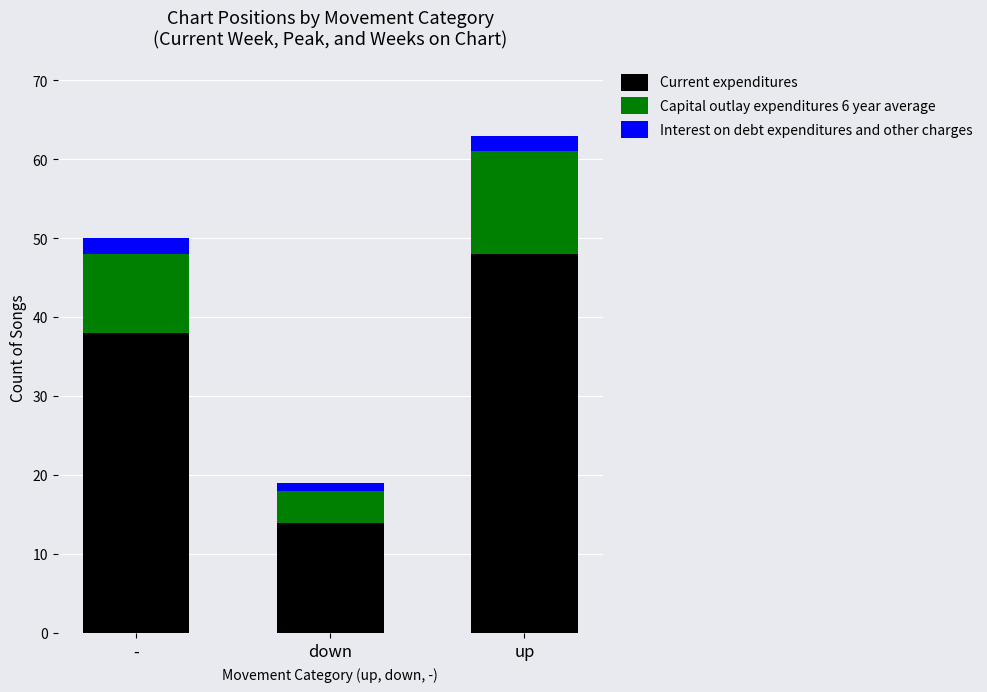

At which label is Current expenditures closest to 31?

-